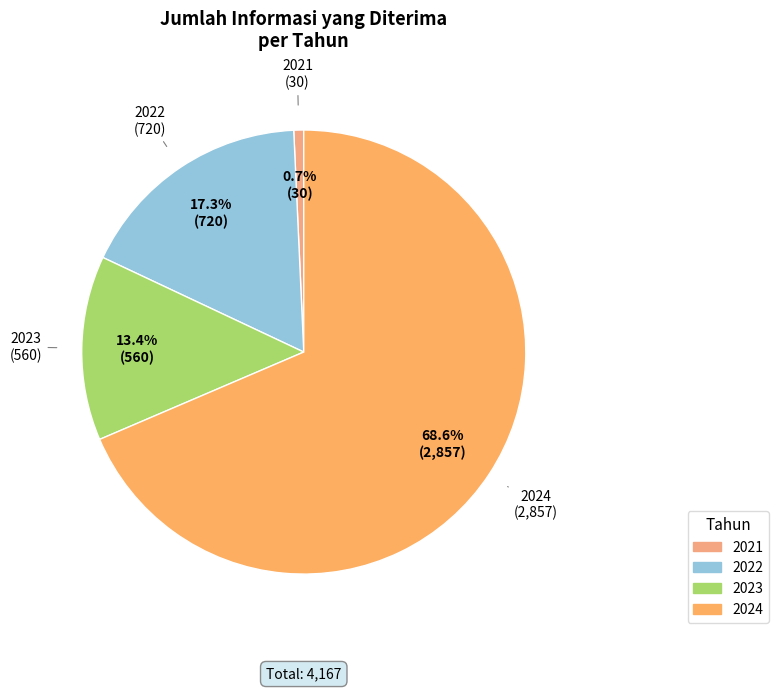

To the nearest percent, what percentage of the pie is 2021?

1%